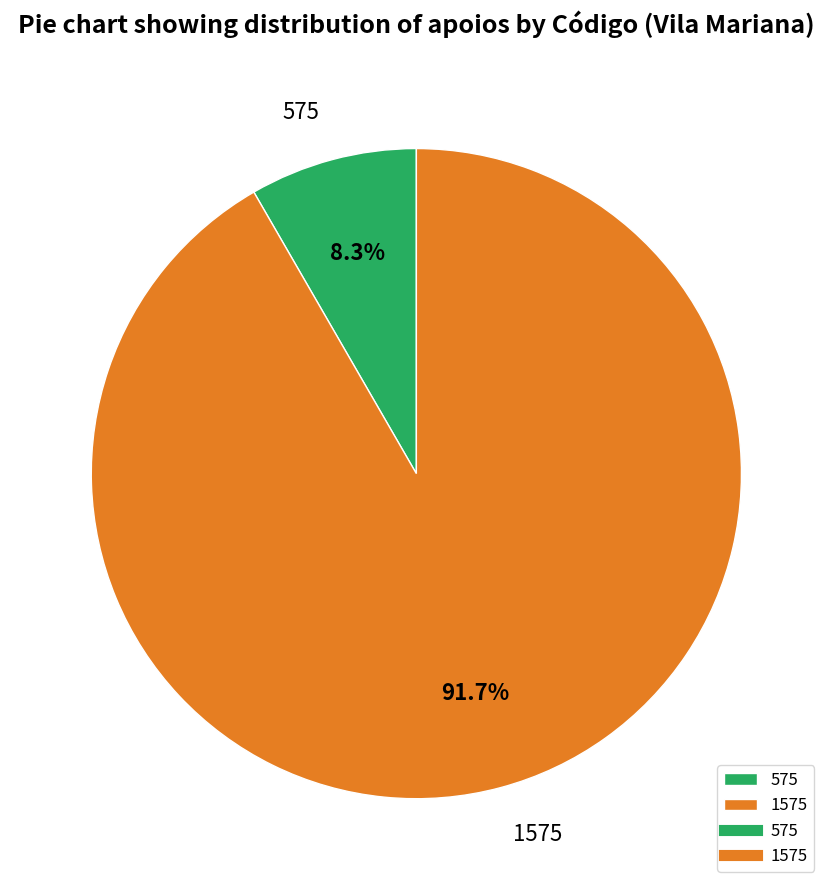

What percentage is the 1575 slice, to the nearest percent?

92%